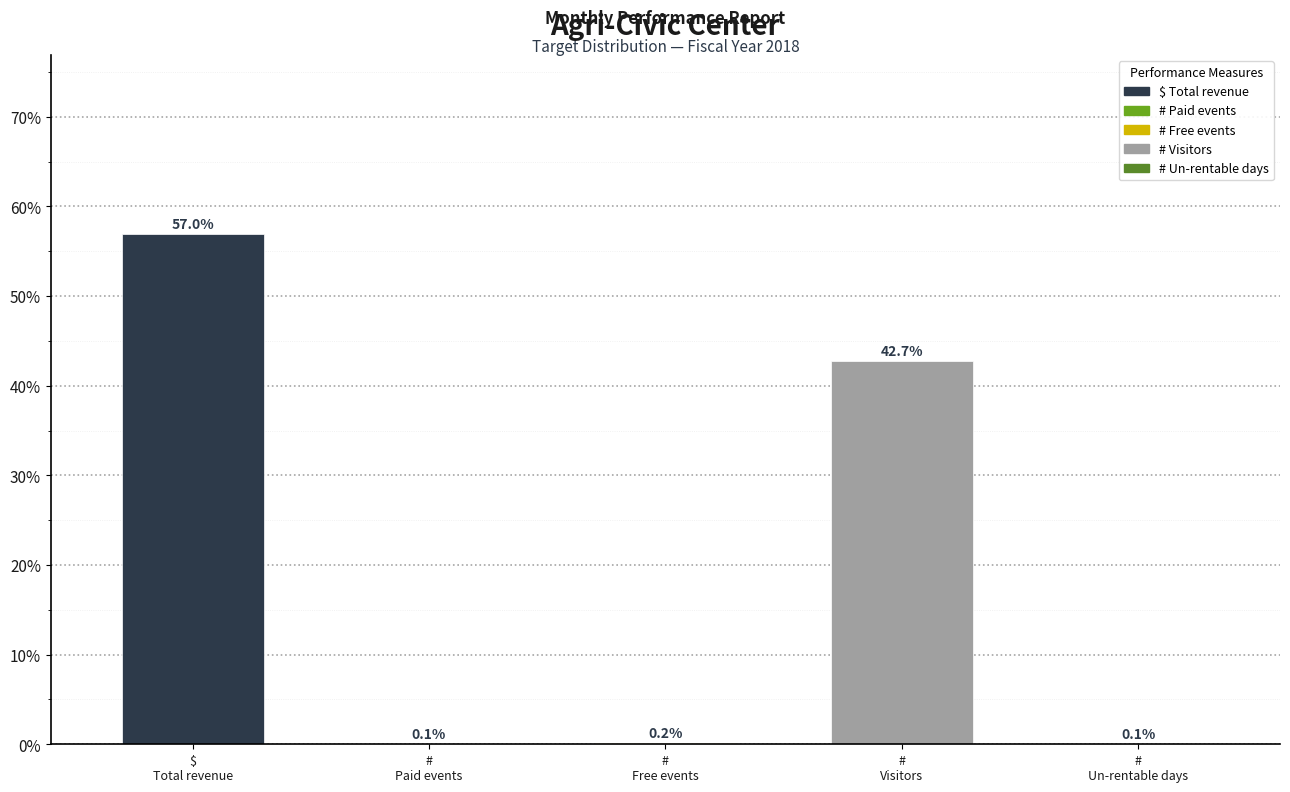

Count the number of categories in the chart.

5